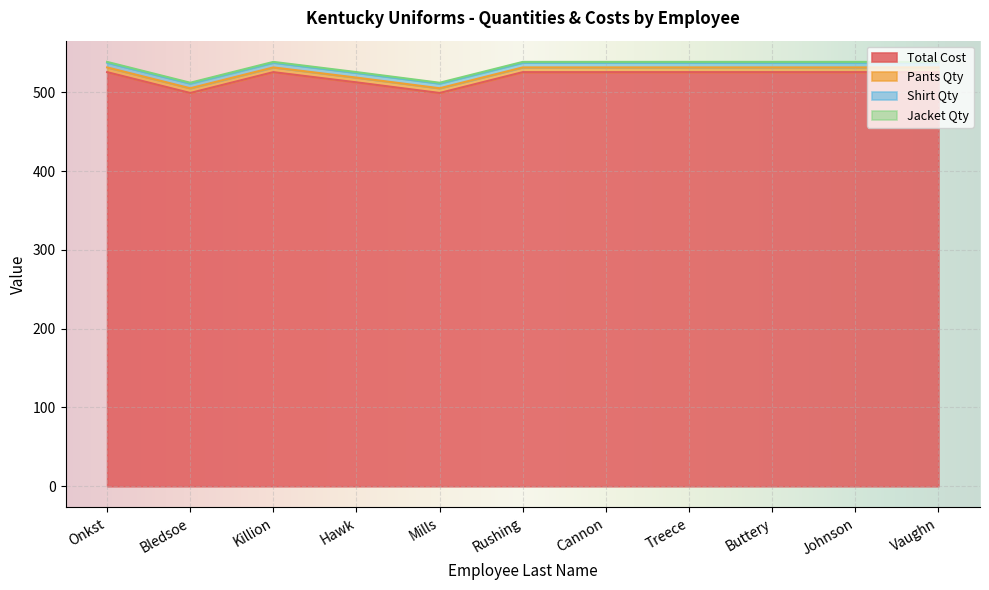

Which series changed the most between Hawk and Vaughn?

Total Cost